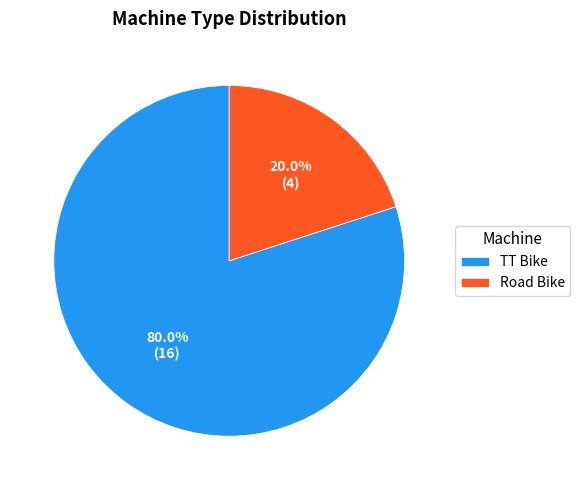

To the nearest percent, what is the combined percentage of TT Bike and Road Bike?

100%